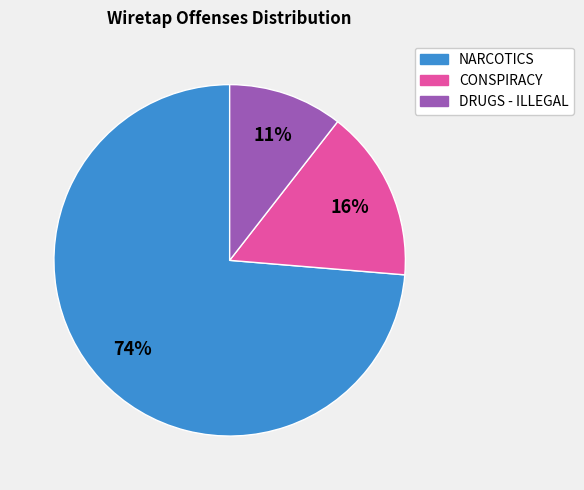

How many slices are in this pie chart?

3